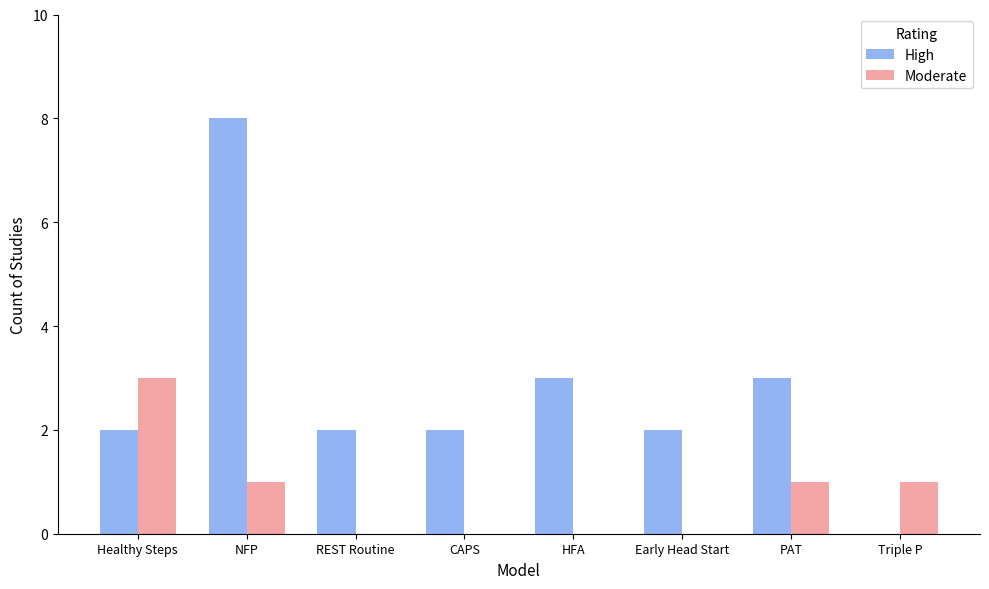

What is the sum of all Moderate values?

6